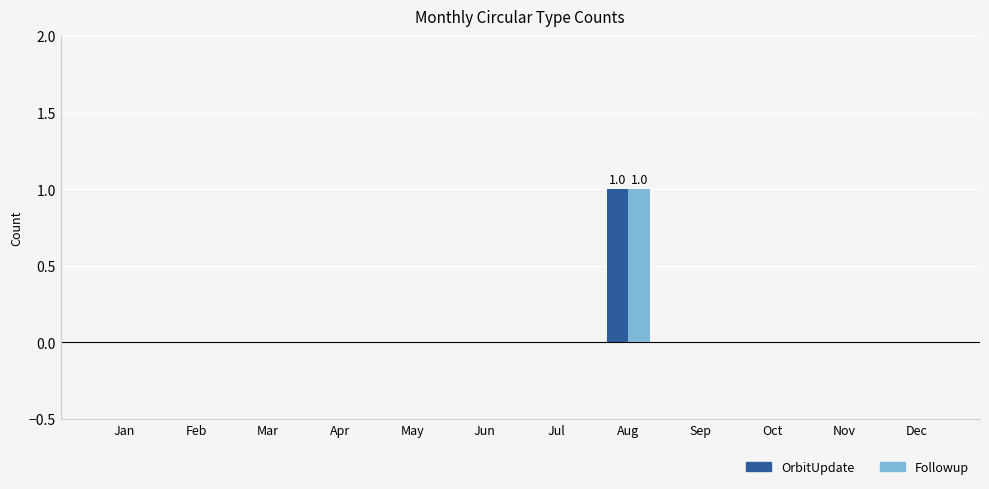

Reading left to right, list all the values displayed in this chart.

OrbitUpdate: 0	0	0	0	0	0	0	1	0	0	0	0
Followup: 0	0	0	0	0	0	0	1	0	0	0	0